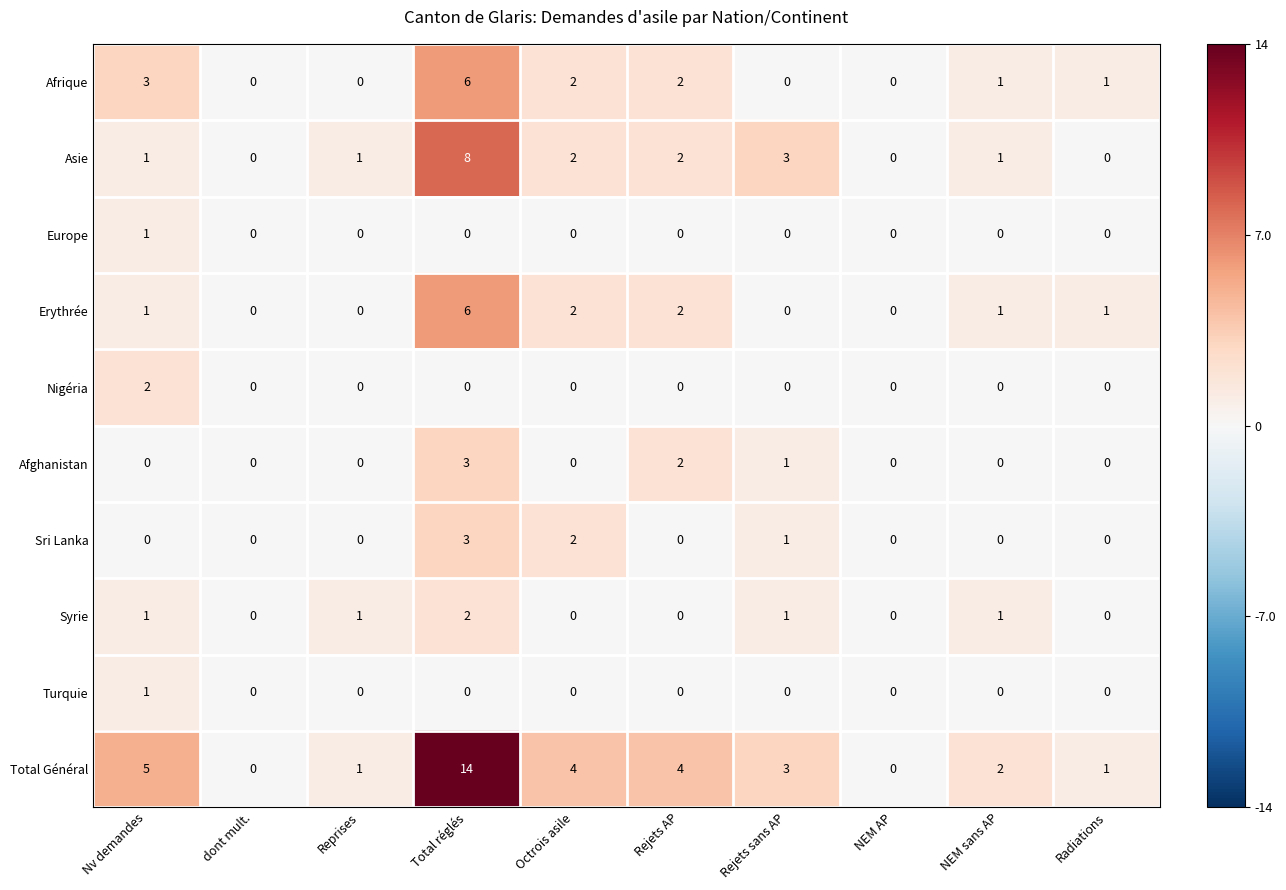

The value of Syrie at Reprises is 0. True or false?

False